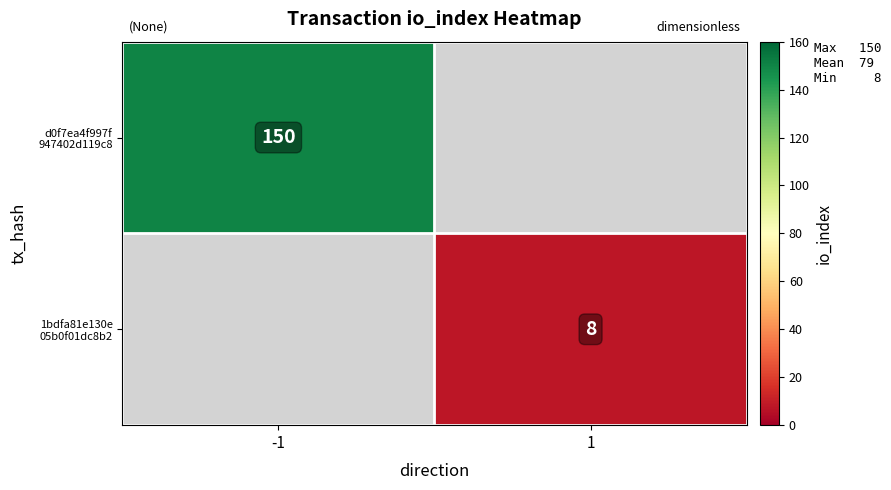

Between 1 and -1, which is larger?

-1